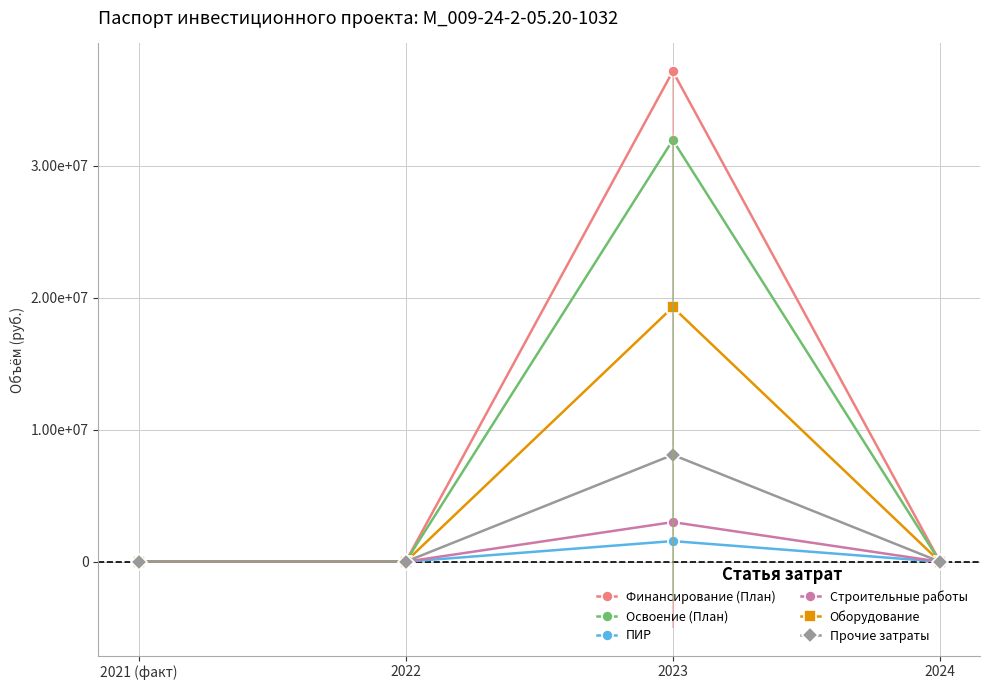

Which series changed the most between 2021 (факт) and 2022?

Финансирование (План)